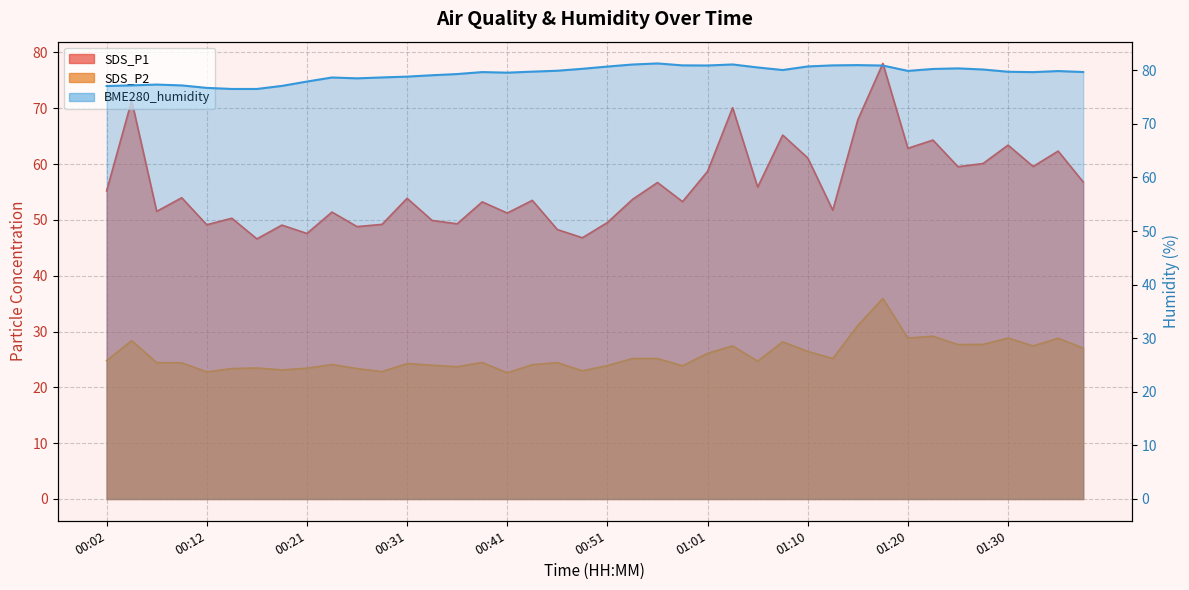

At which label is SDS_P1 closest to 62?

01:35